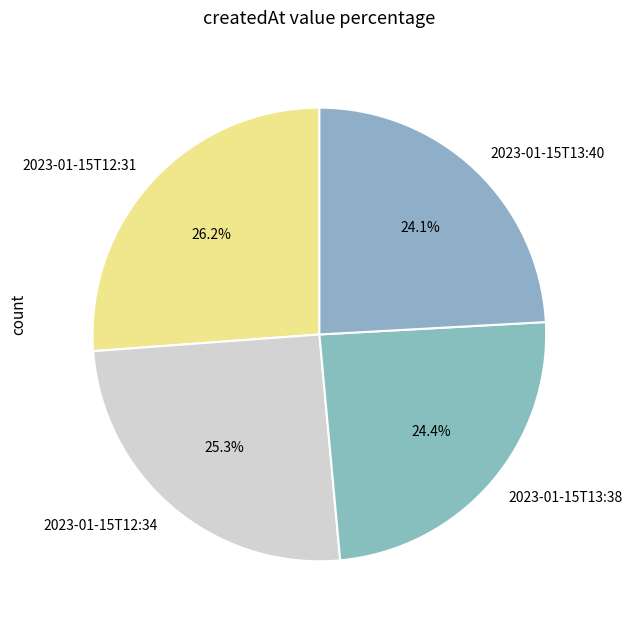

Is there any slice that represents more than half of the pie?

No